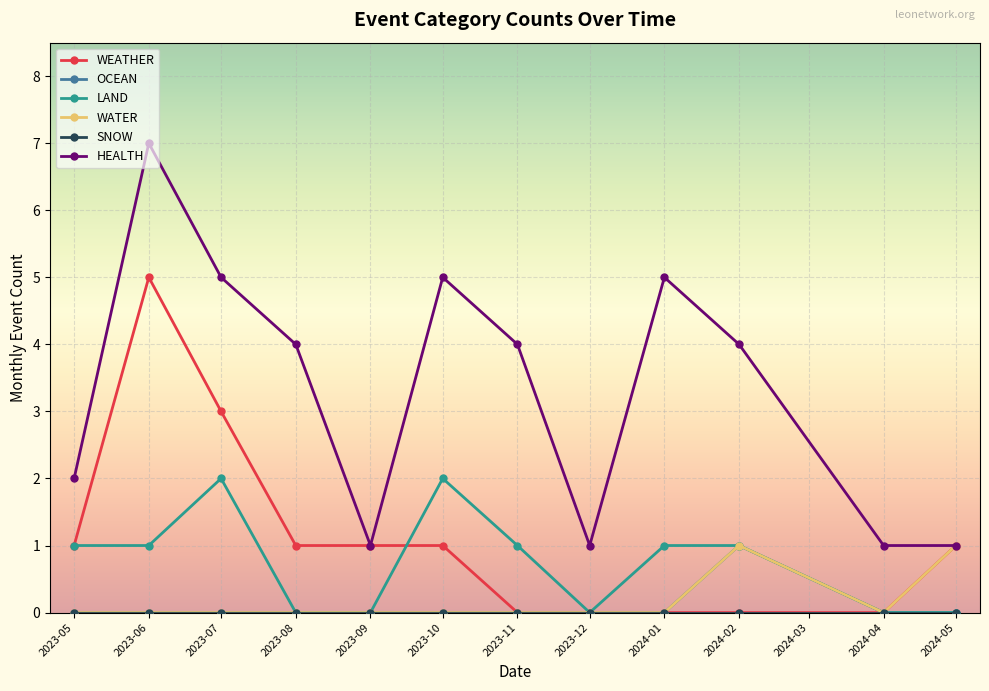

The LAND series shows 0 at 2023-08. True or false?

True